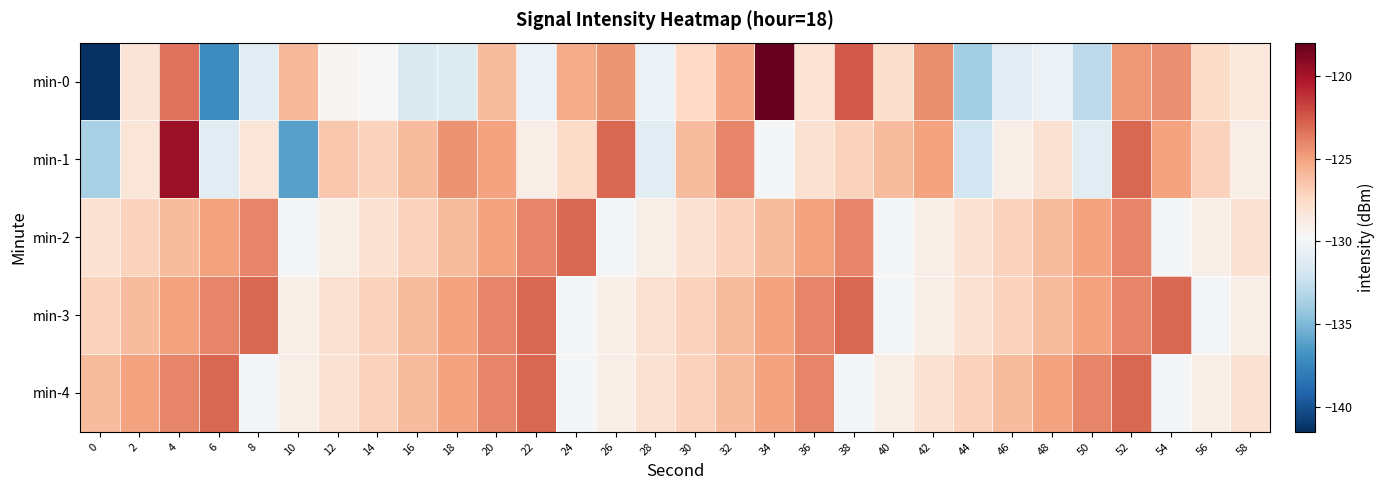

What is the difference between the highest and lowest values at 28?

3.0